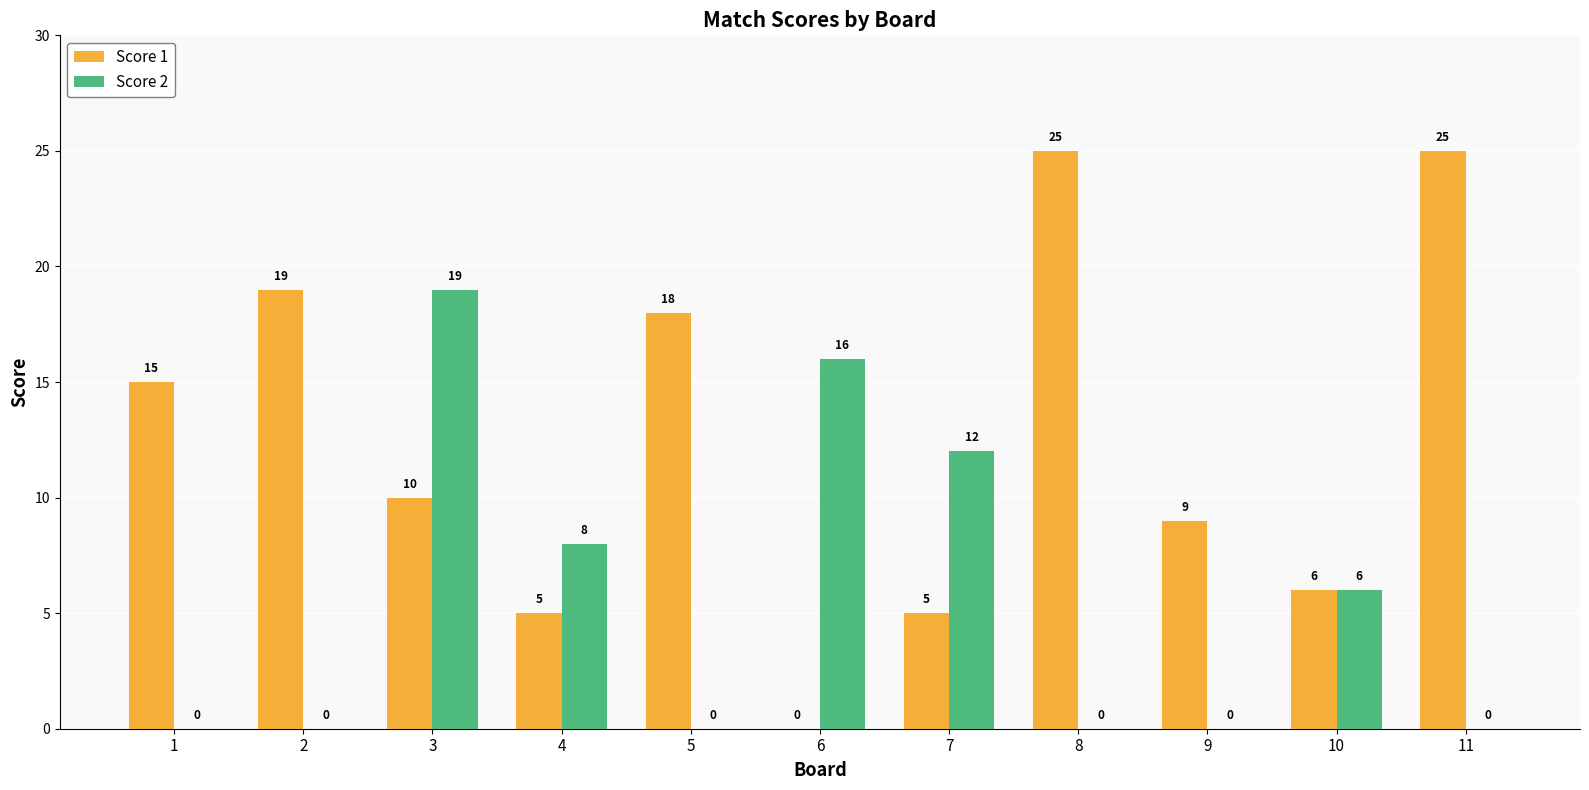

Reading left to right, what are all the values shown in this chart?

Score 1: 15	19	10	5	18	0	5	25	9	6	25
Score 2: 0	0	19	8	0	16	12	0	0	6	0